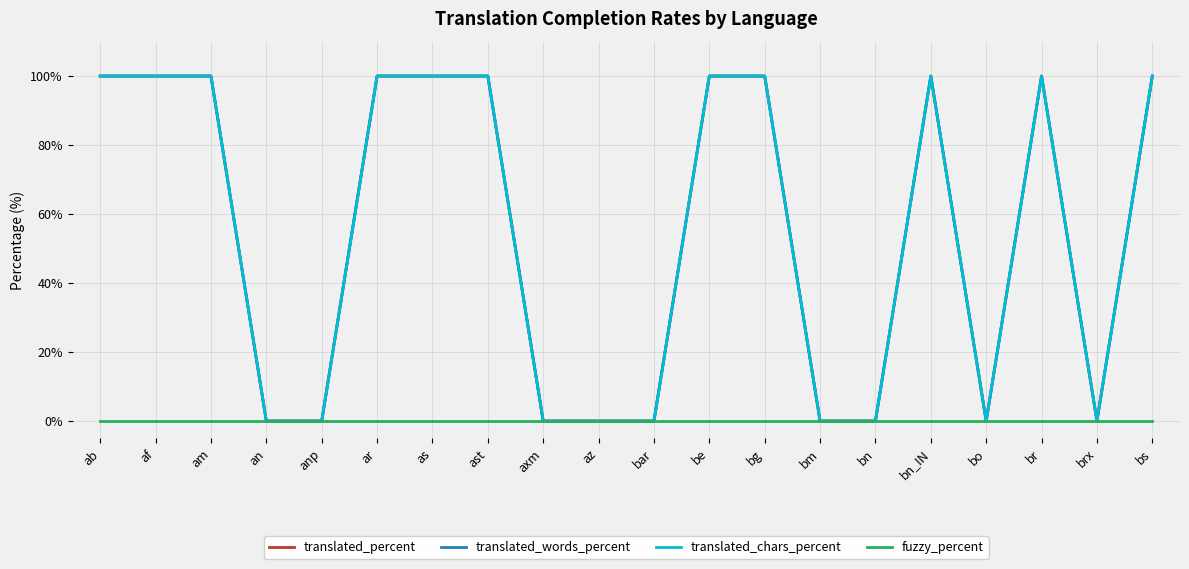

Rank the series by their maximum value, from lowest to highest.

fuzzy_percent, translated_percent, translated_words_percent, translated_chars_percent